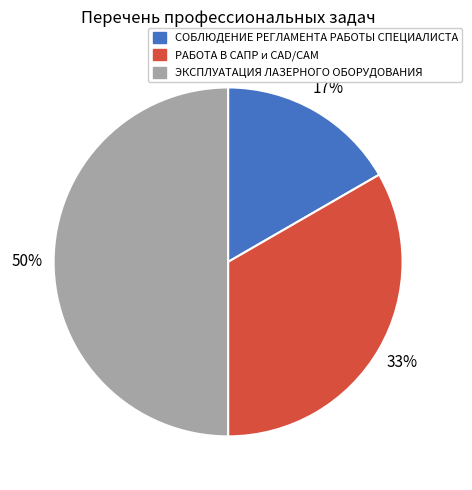

To the nearest percent, what portion does РАБОТА В САПР и CAD/CAM represent?

33%